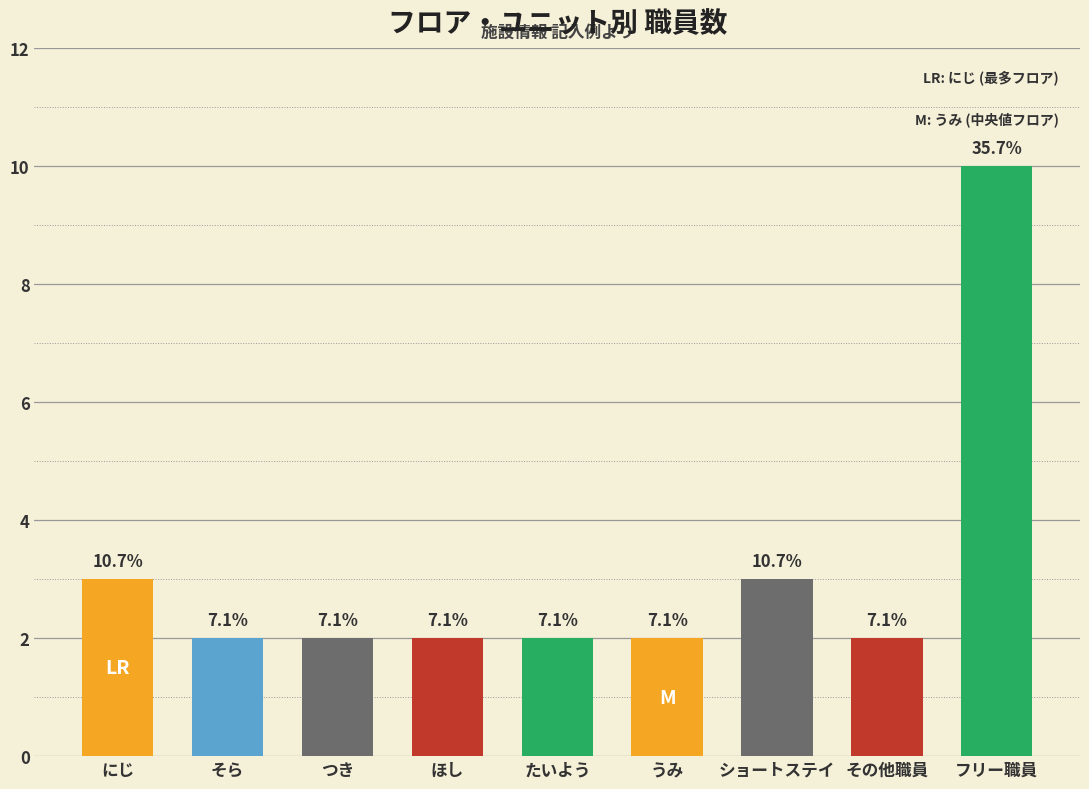

What position from the right is つき?

7